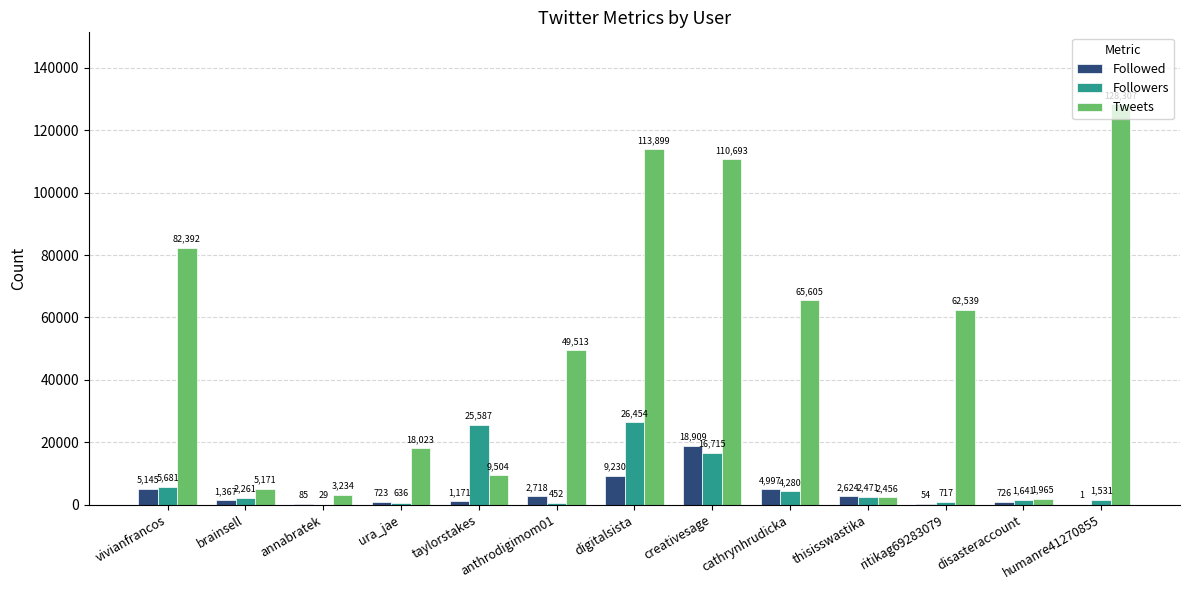

How many categories are shown in the chart?

13